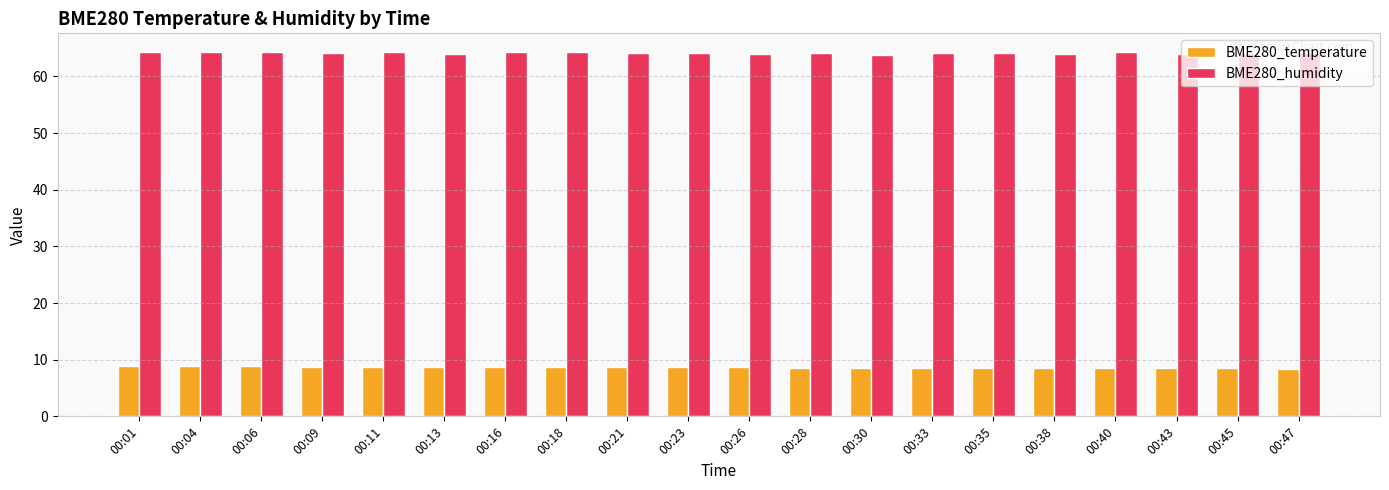

What is the smallest value displayed?

8.4